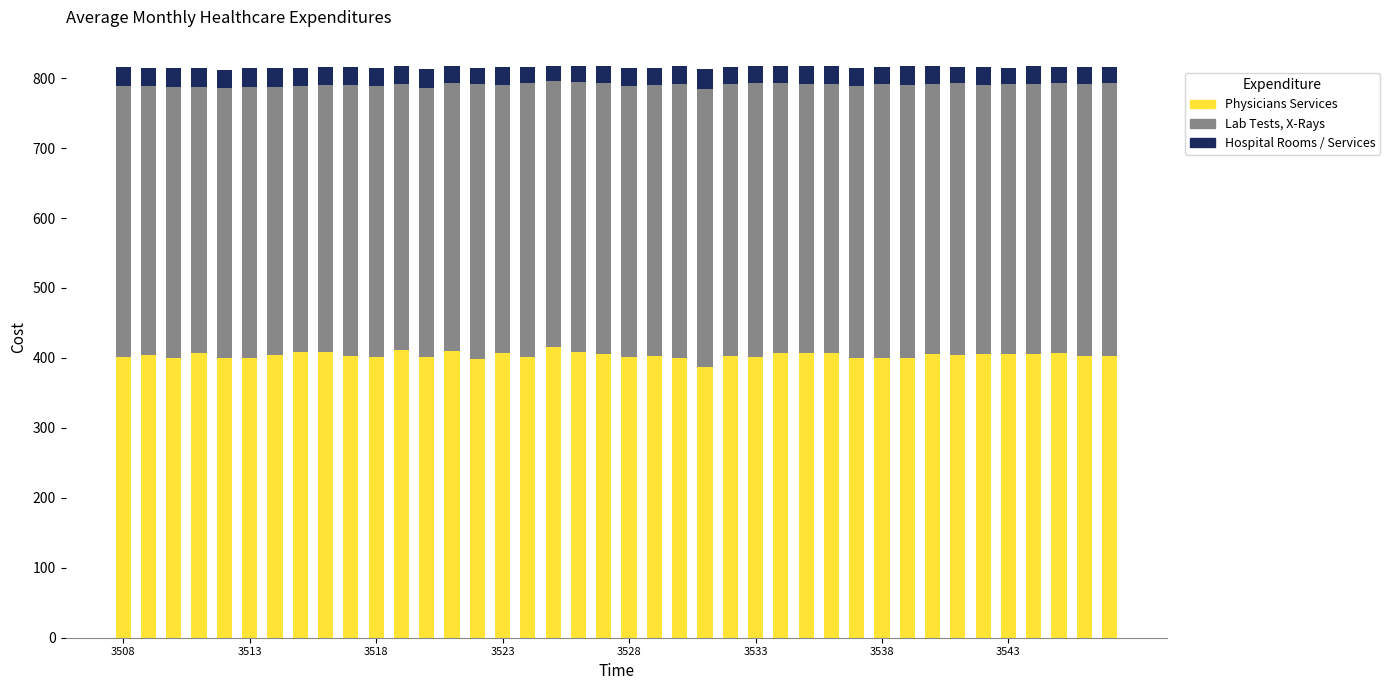

How many bars are there in total?

40